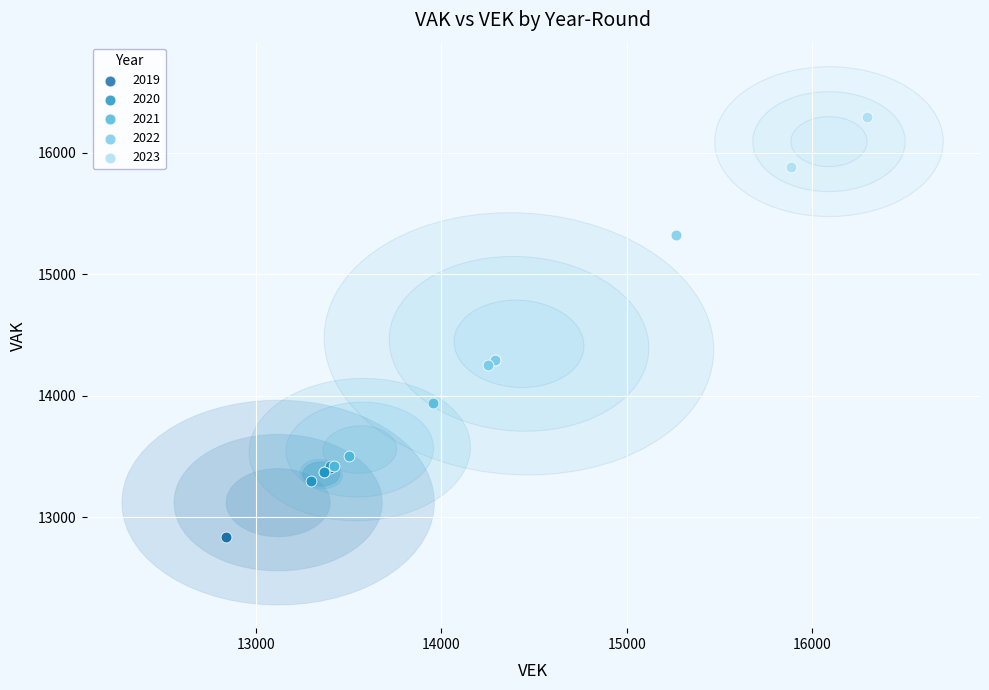

What are all the series names shown in the legend?

2019, 2020, 2021, 2022, 2023